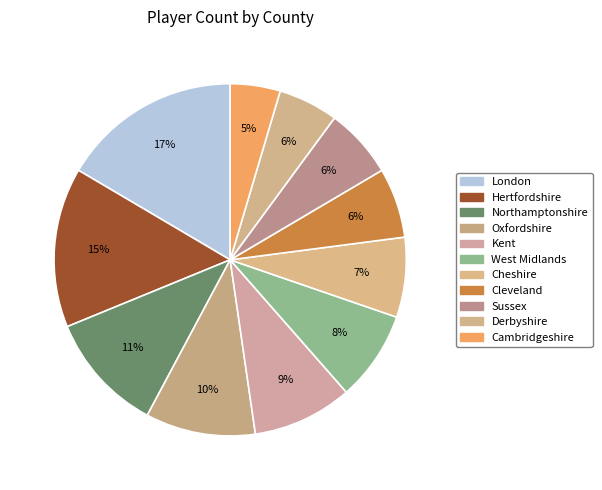

Combined, what portion of the pie is Cambridgeshire and Sussex?

11.0%